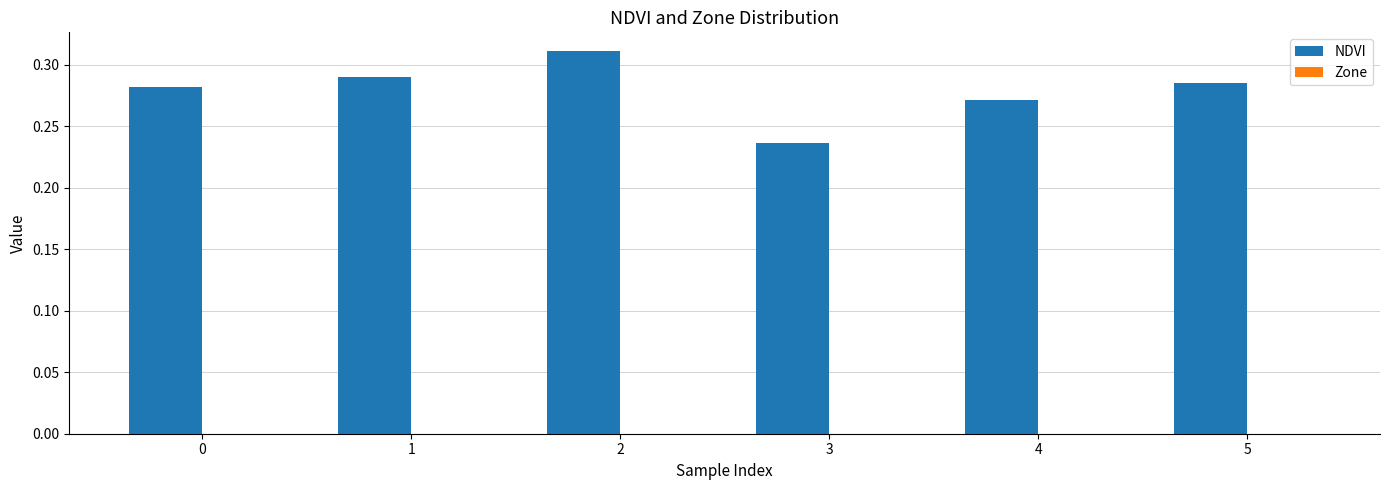

Which category has the lowest value across all series?

3